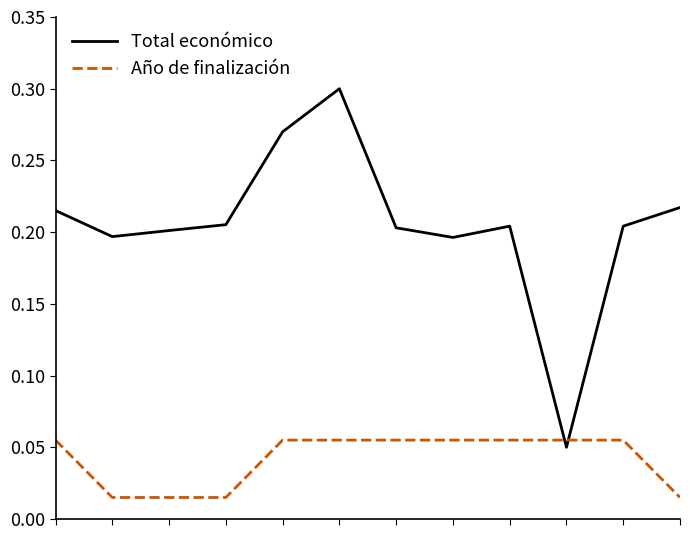

Rank the series by their maximum value, from lowest to highest.

Año de finalización, Total económico